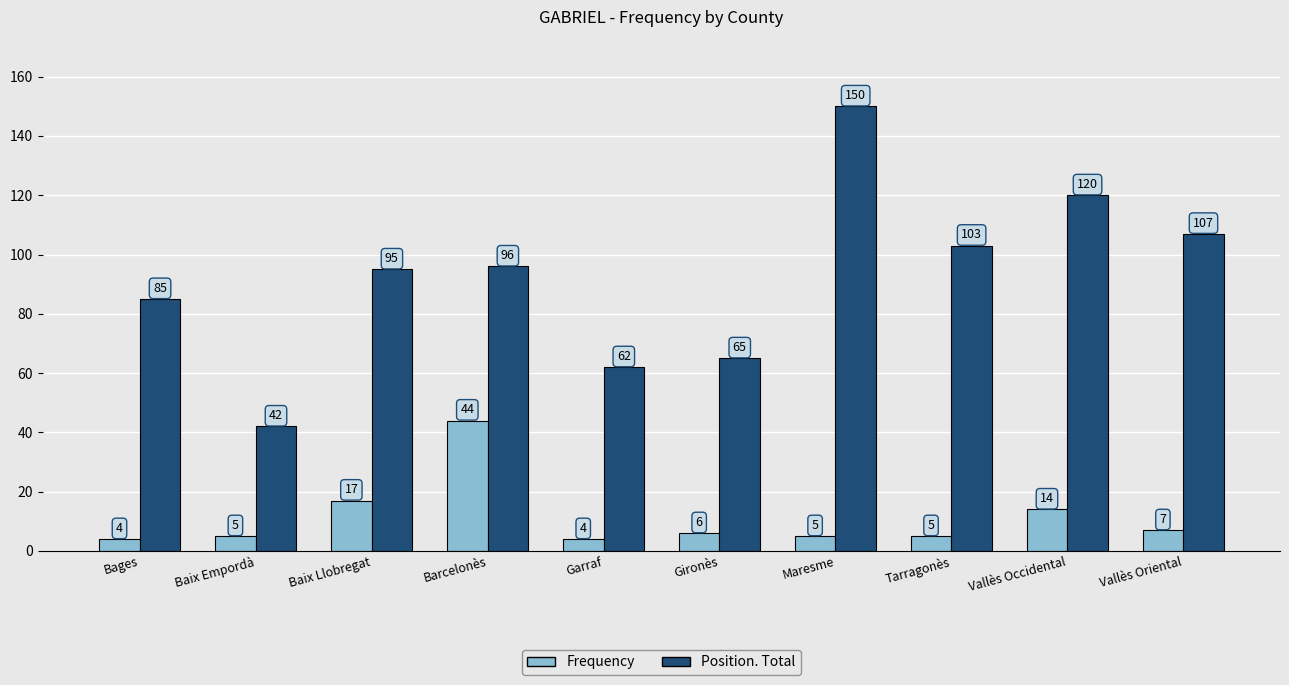

What is the label of the 3rd bar from the right?

Tarragonès